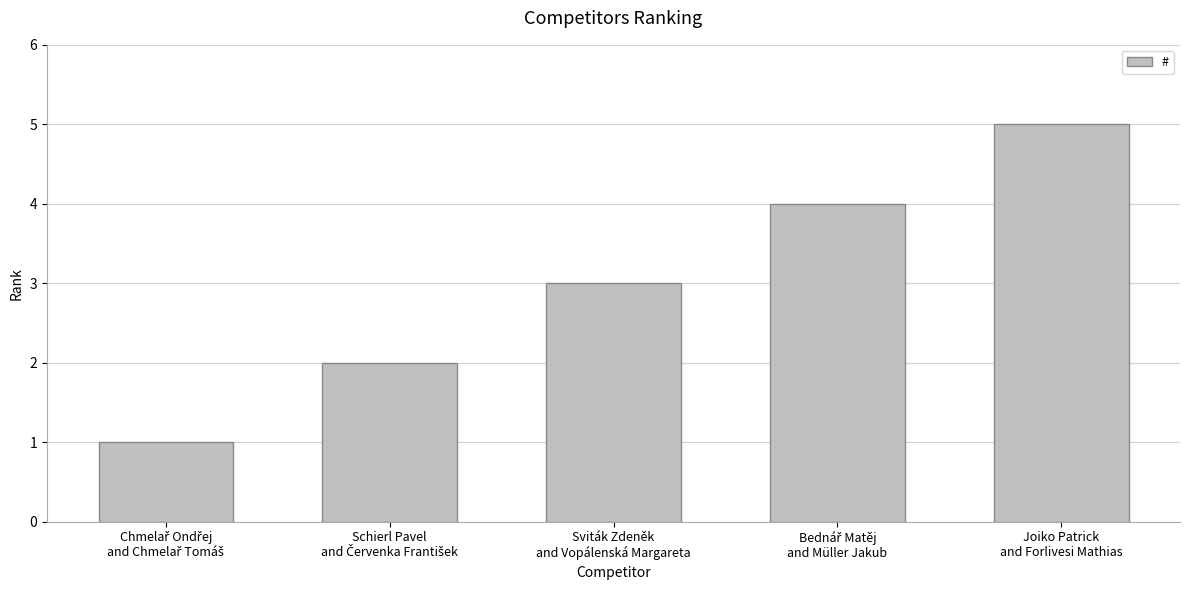

What is the difference between the maximum and second lowest values?

3